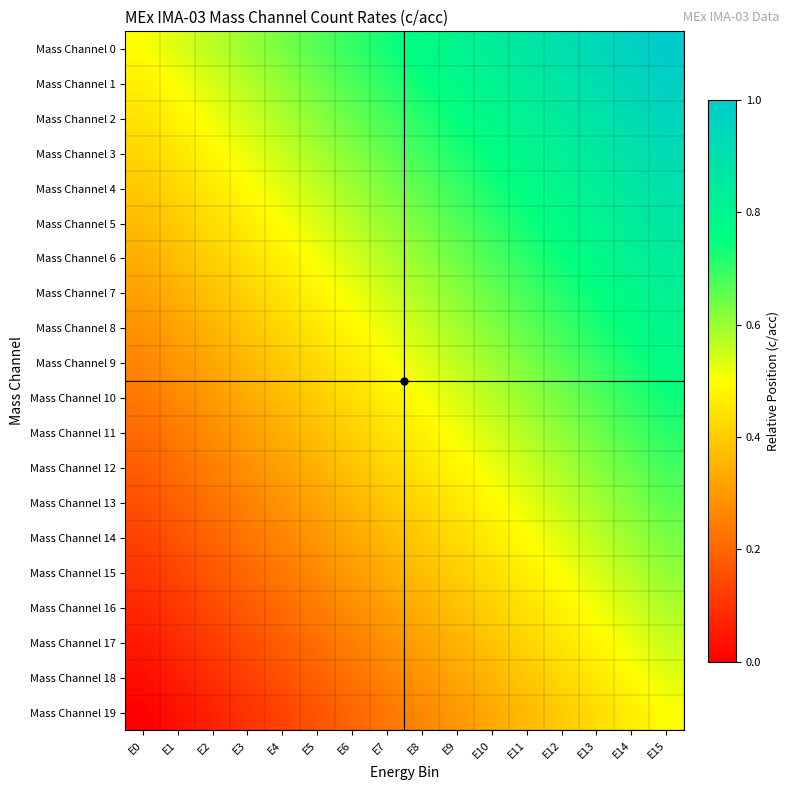

Count the number of data series in this chart.

20